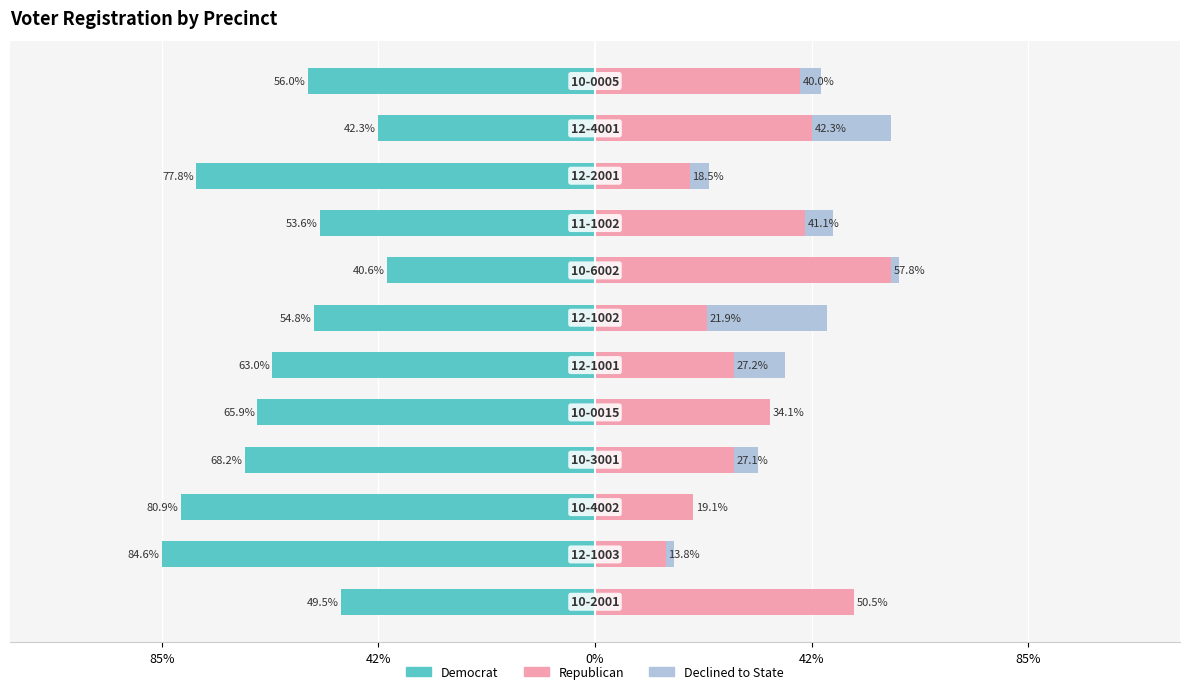

What is the highest value of the Republican series?

57.8